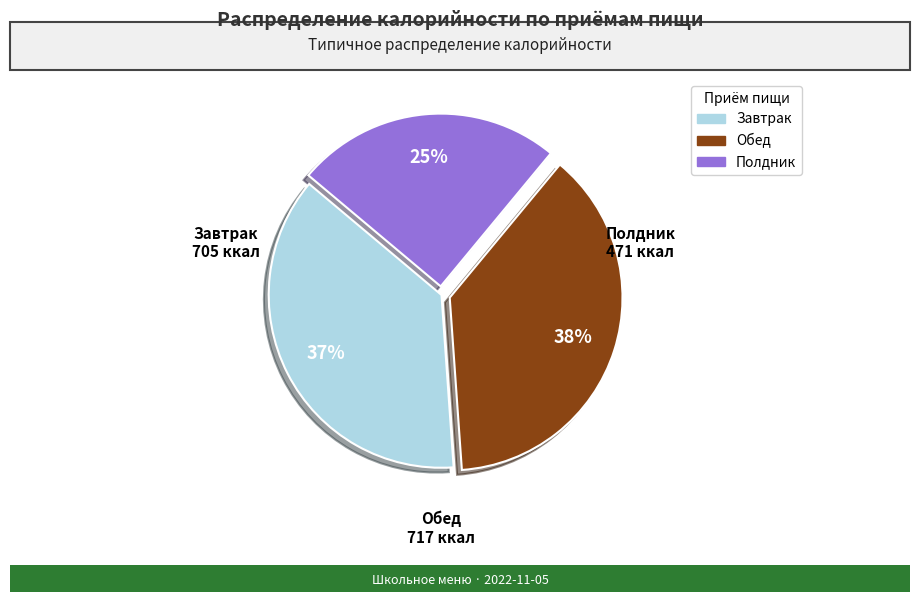

To the nearest percent, what portion does Полдник represent?

25%